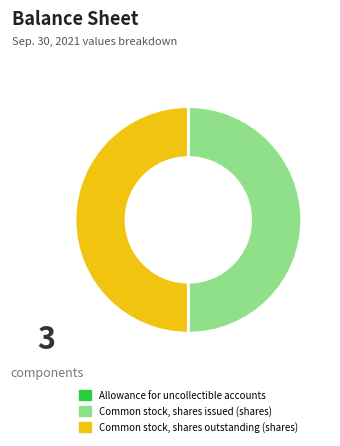

Is it true that Common stock, shares outstanding (shares) is 50% of the pie?

True